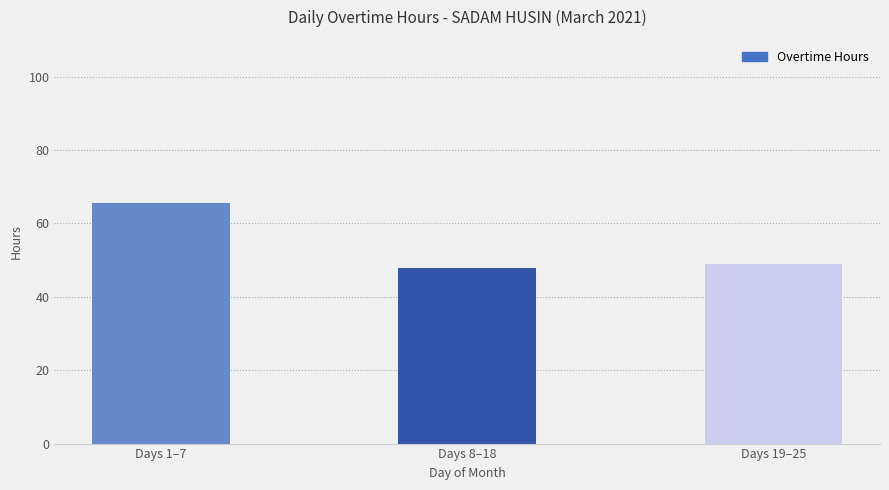

The value at Days 8–18 is 47.9. True or false?

True